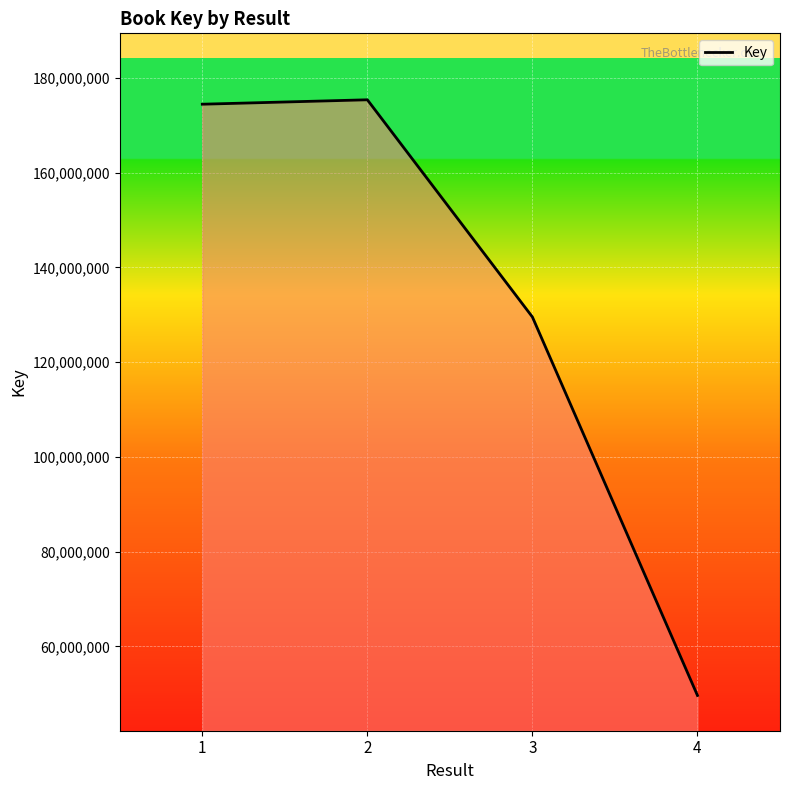

Which has a higher value, 2 or 3?

2